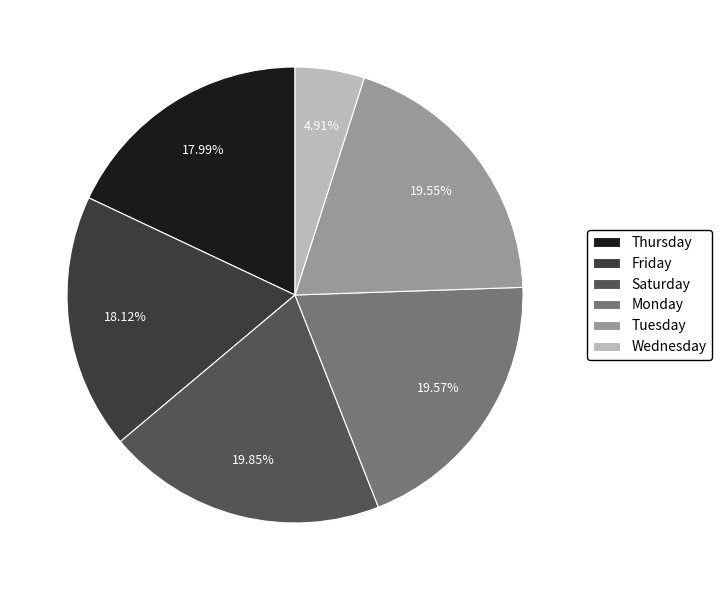

Which slice is the smallest?

Wednesday